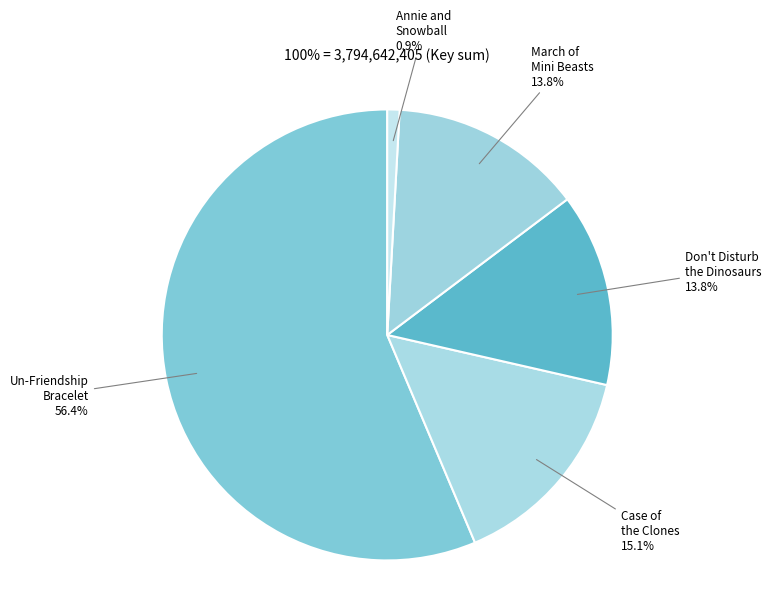

How many segments does this pie chart have?

5